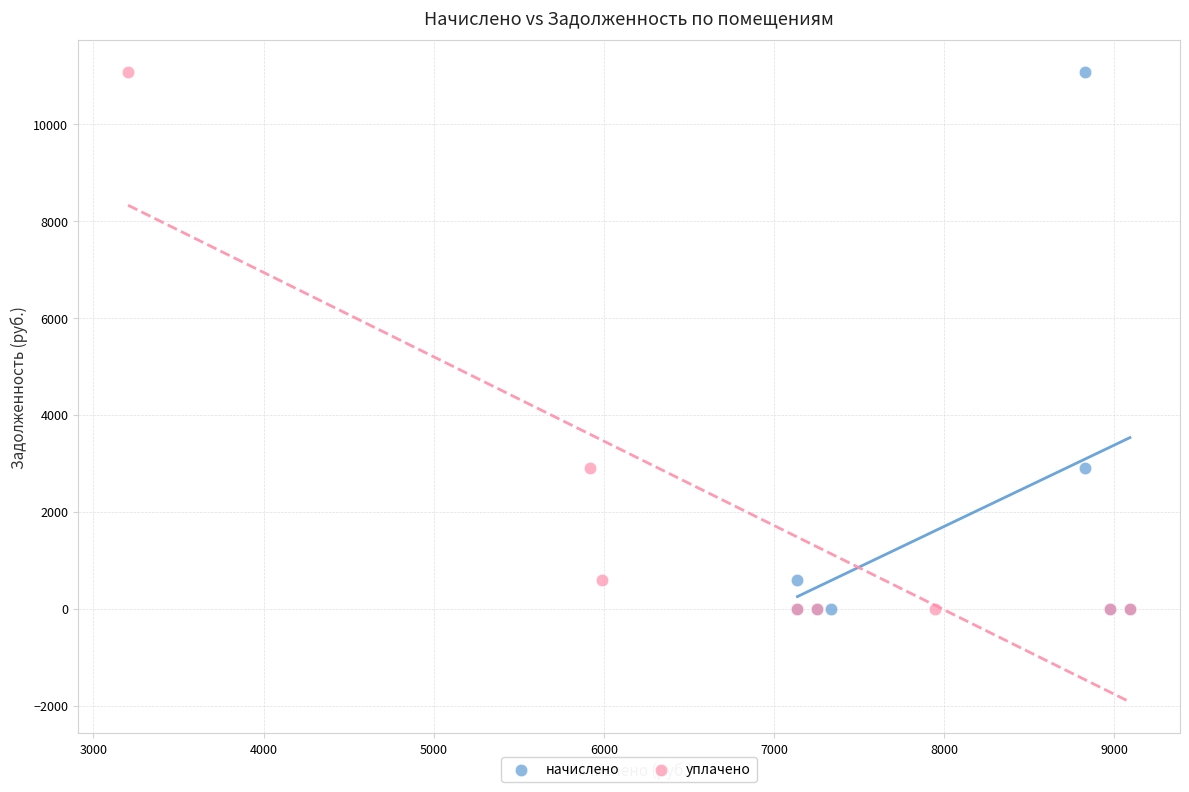

What are all the series names shown in the legend?

начислено, уплачено